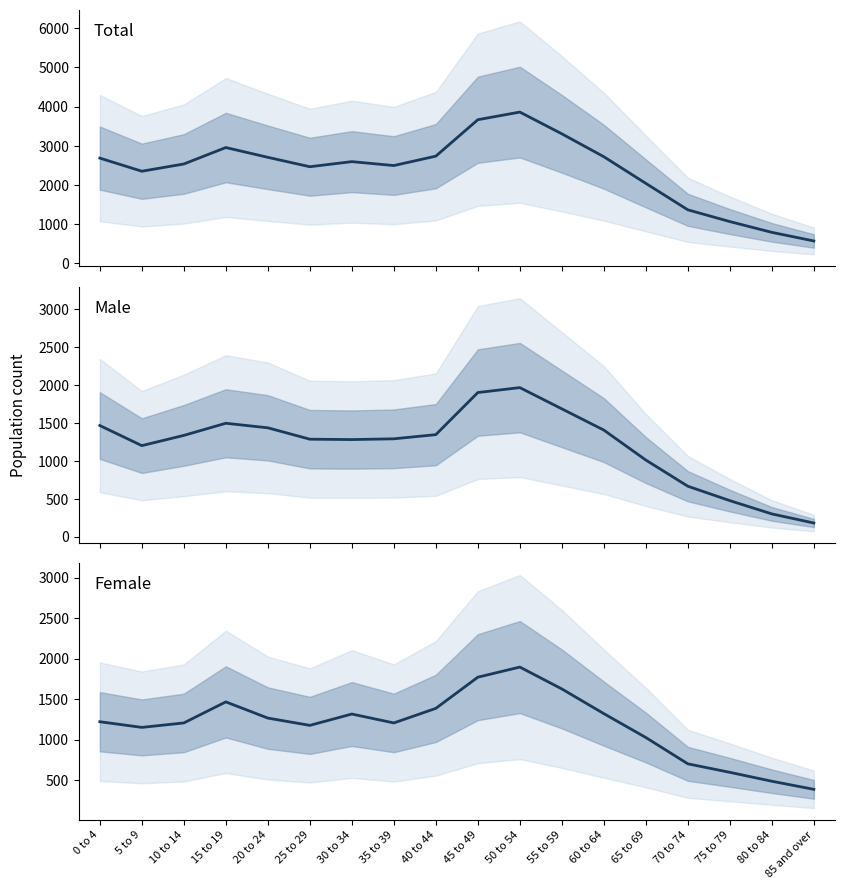

What is the value of the Female point at the 16th from the left?

595